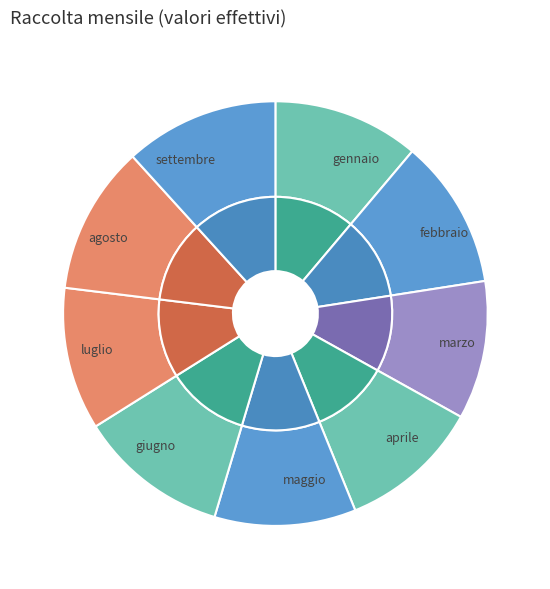

To the nearest percent, what is the difference between the giugno and luglio slice percentages?

1%